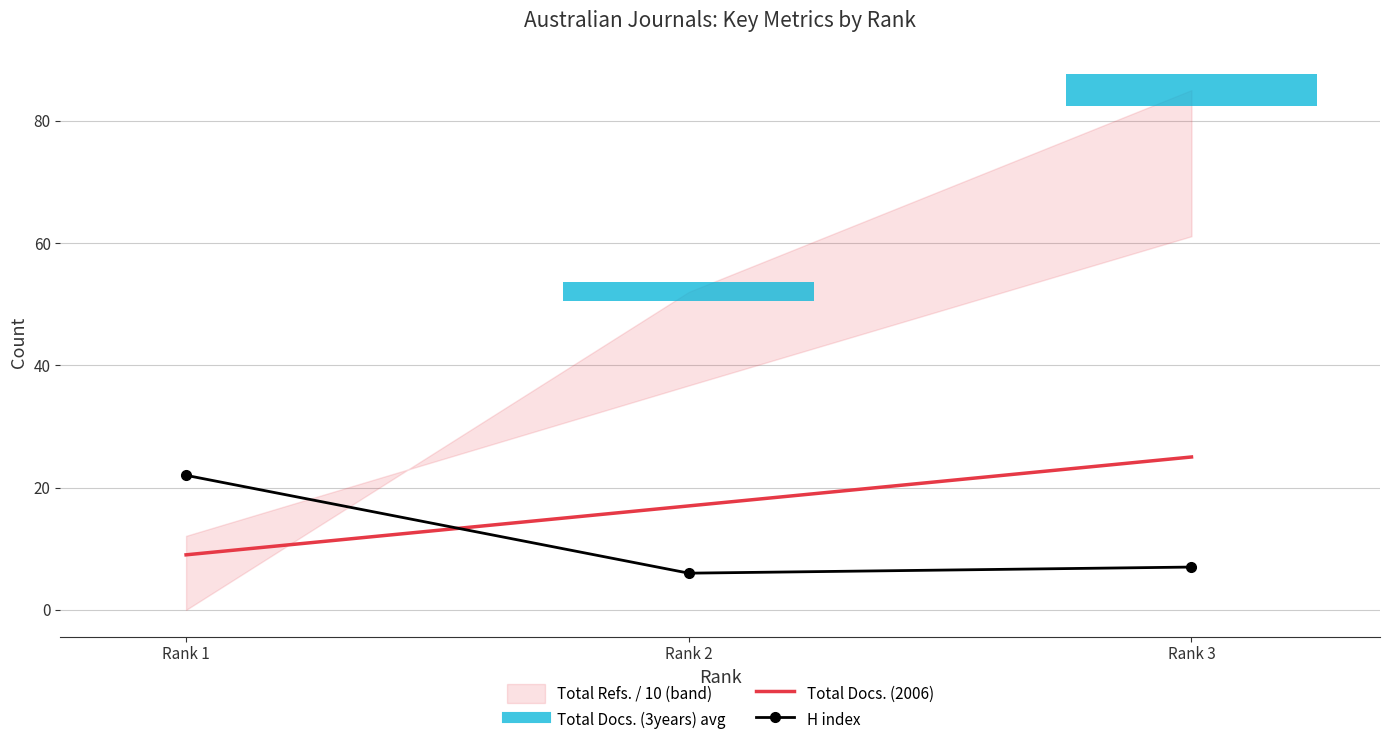

The Total Docs. (2006) series shows 11 at Rank 2. True or false?

False